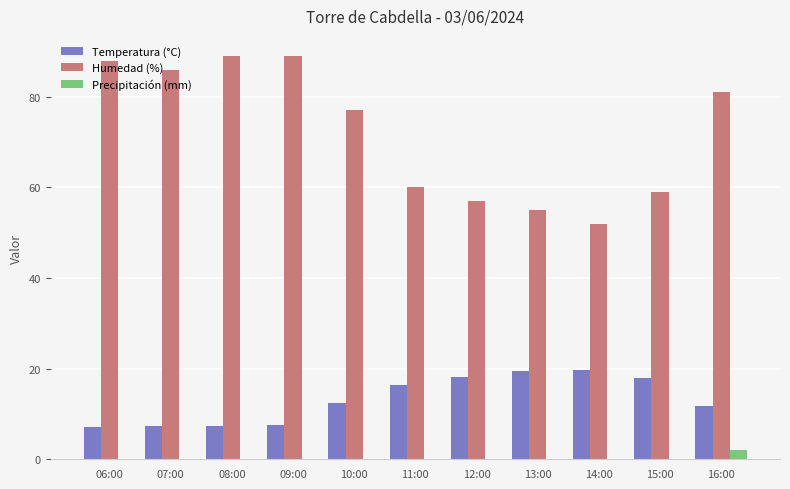

What are all the series names shown in the legend?

Temperatura (°C), Humedad (%), Precipitación (mm)